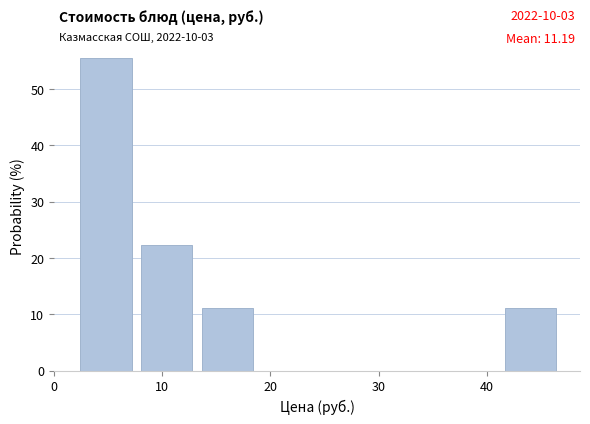

Which range on the x-axis has the tallest bar?

2 to 8